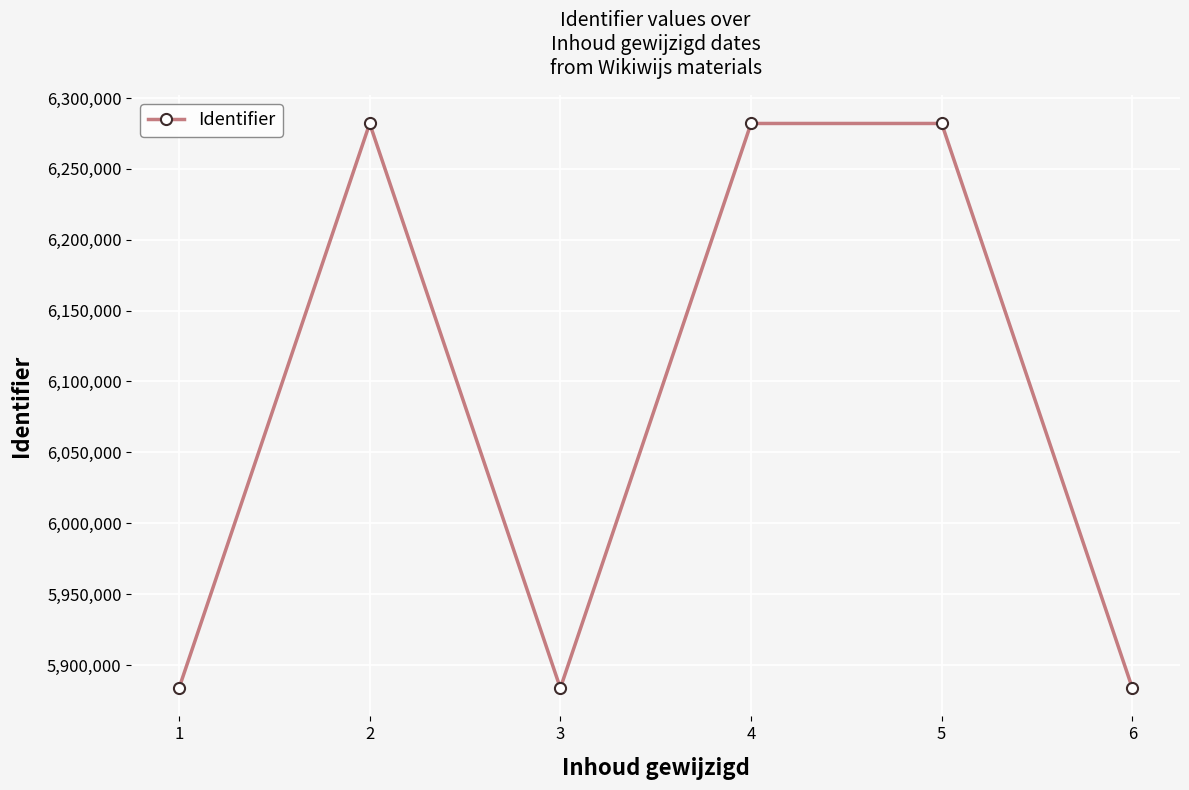

Approximately how many times larger is the value at 6 compared to 4?

0.9